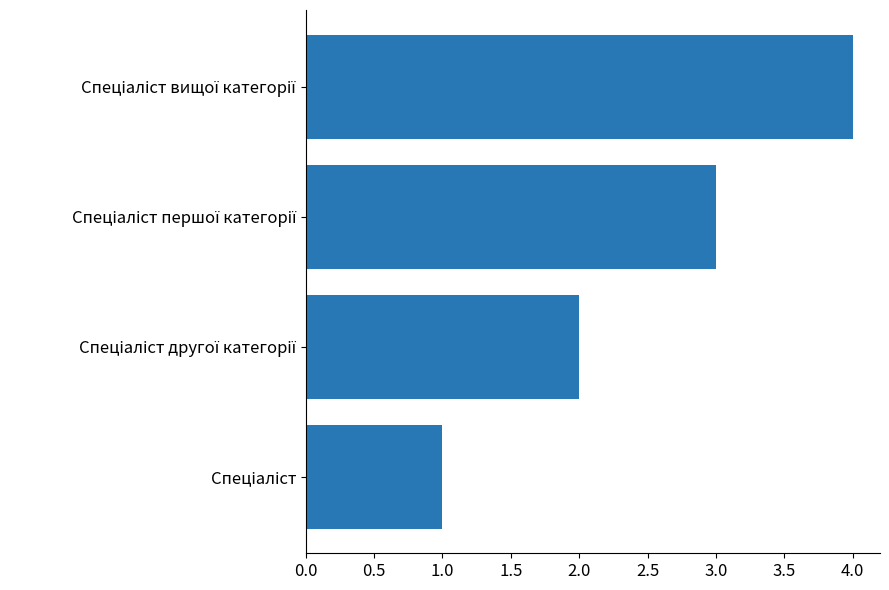

What is the difference between the maximum and second lowest values?

2